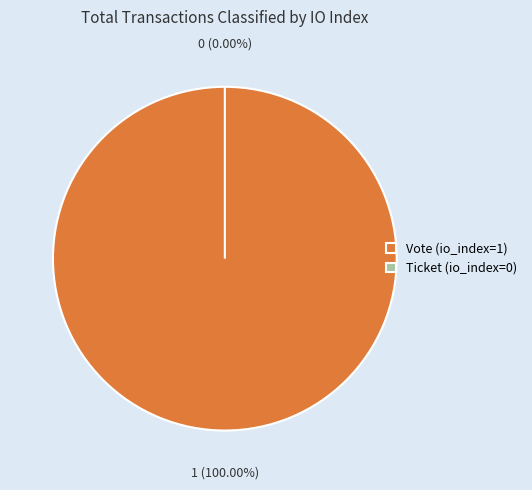

To the nearest percent, what is the difference between the largest and smallest slice percentages?

100%